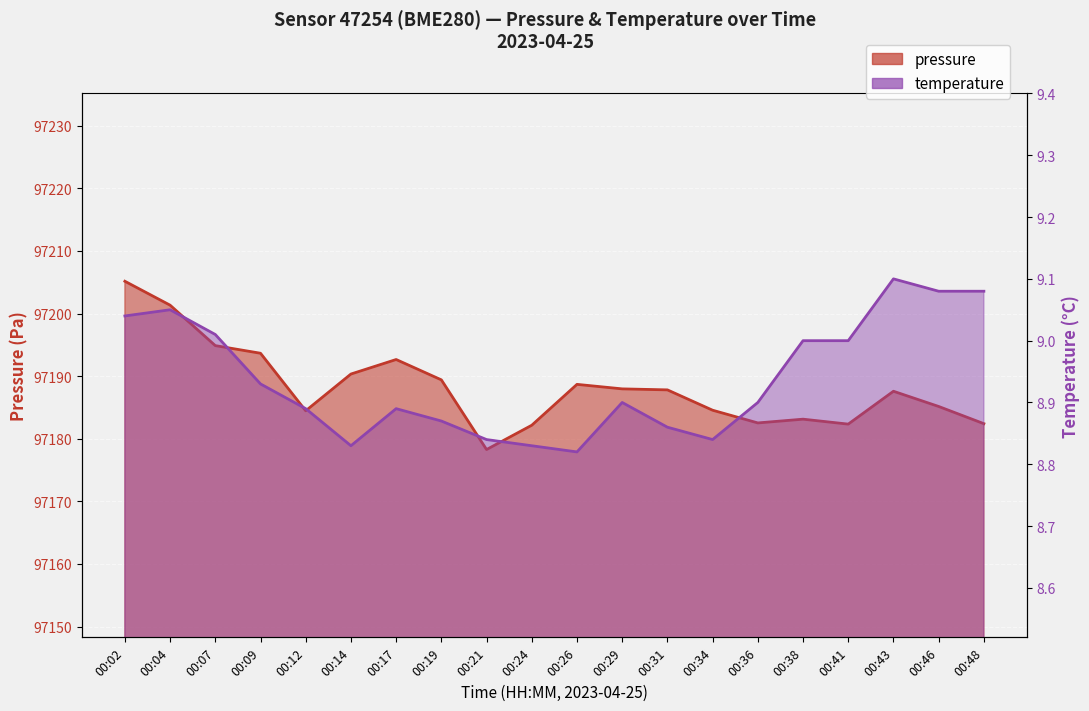

Between 00:26 and 00:34, which is larger?

00:26